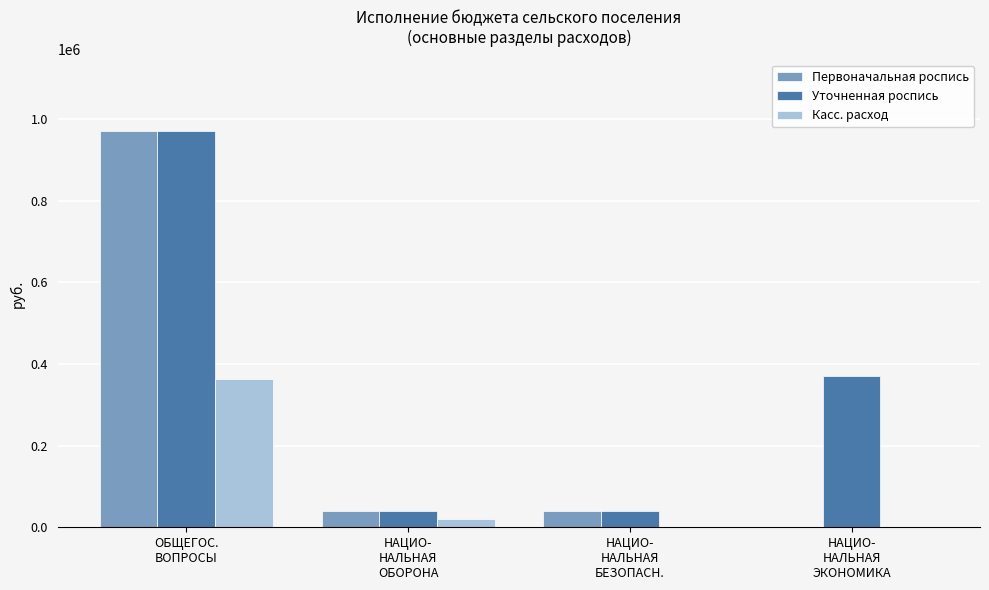

What is the greatest value displayed?

971277.0